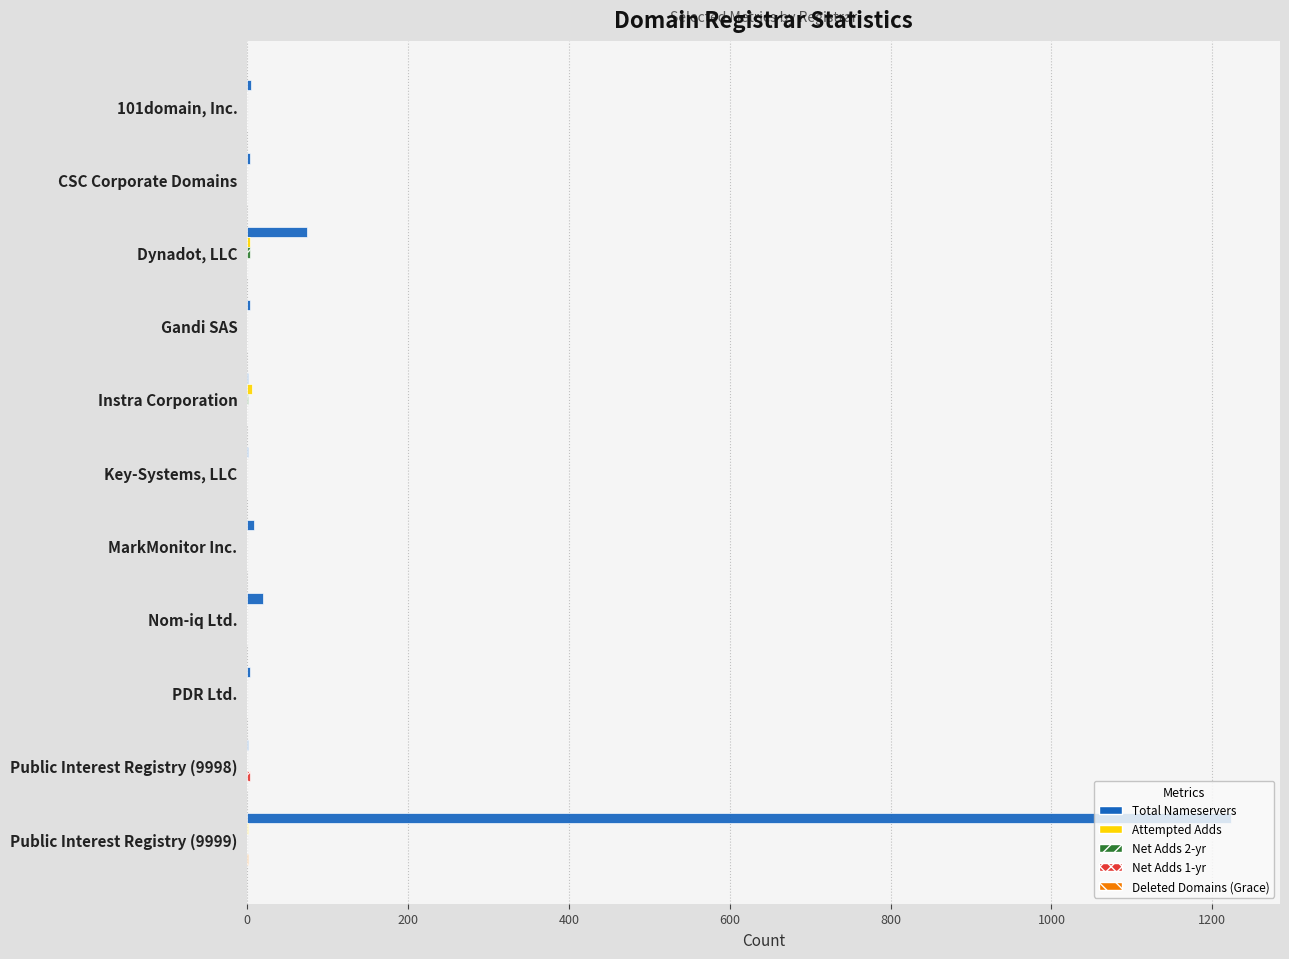

Which series has the largest total across all categories?

Total Nameservers